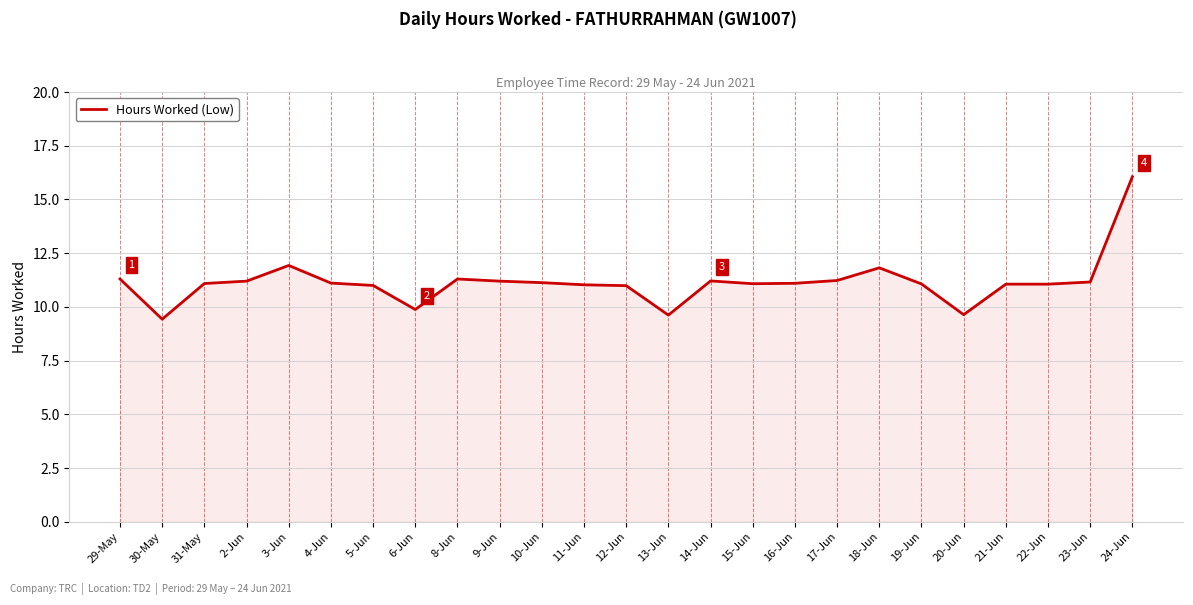

Which label corresponds to the smallest value in the chart?

30-May